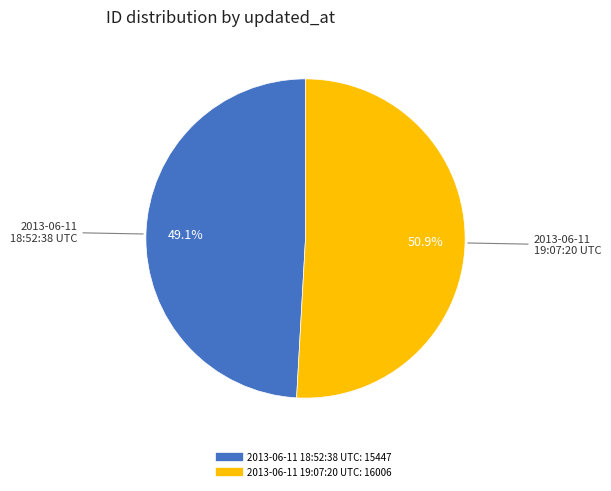

What portion of the pie excludes 2013-06-11 18:52:38 UTC?

50.9%